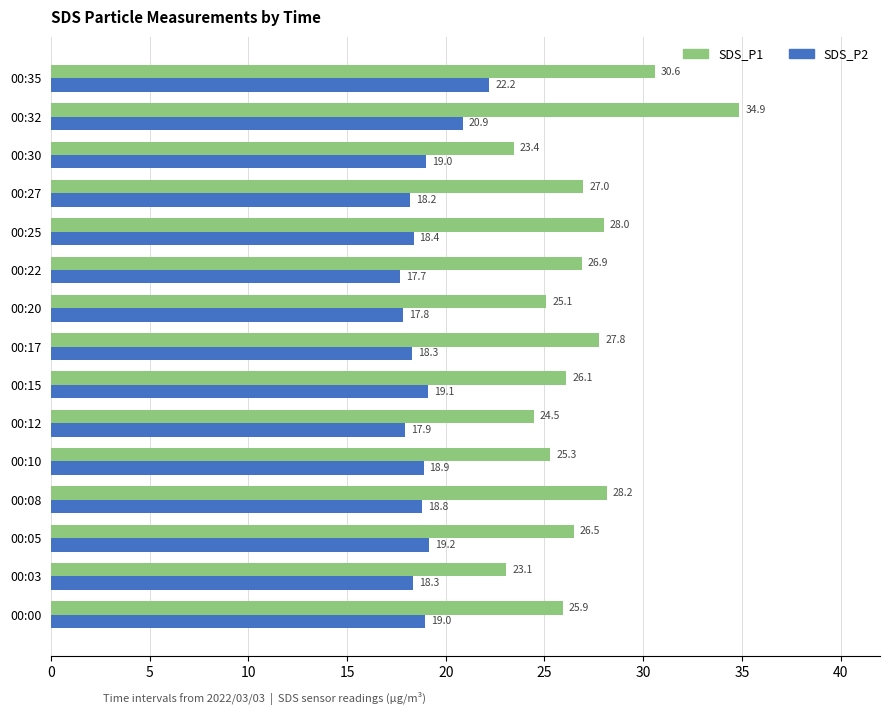

What is the highest value of the SDS_P2 series?

22.2